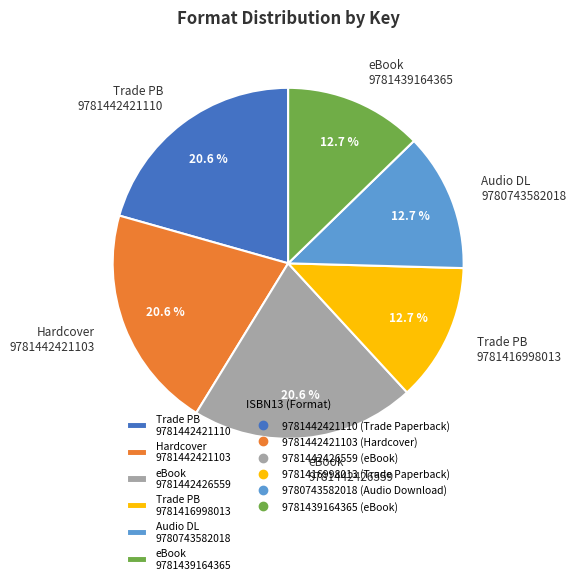

Does eBook 9781442426559 account for over 50% of the chart?

No